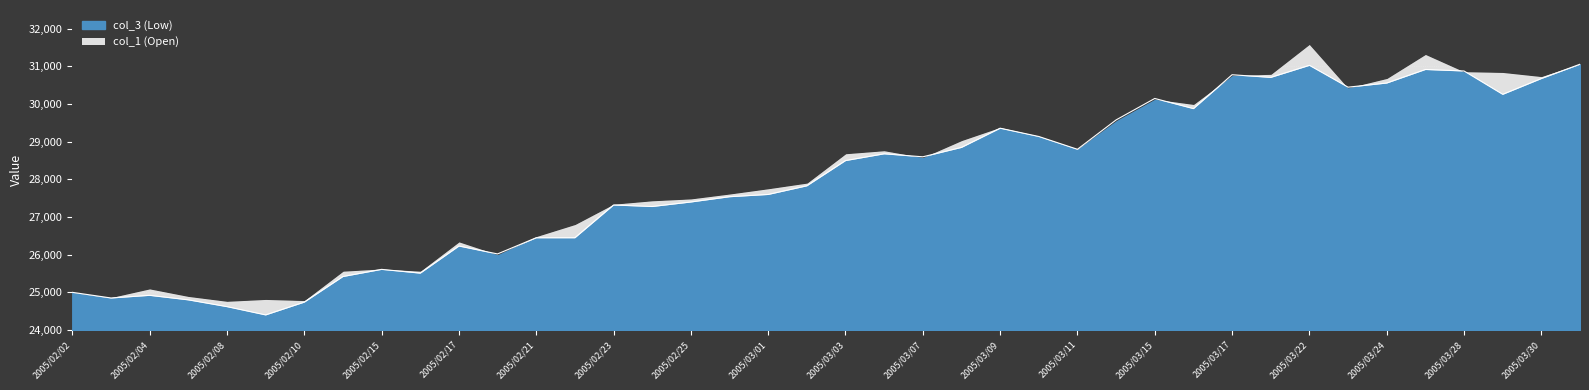

How many points are lower than both their immediate neighbors (excluding endpoints)?

11